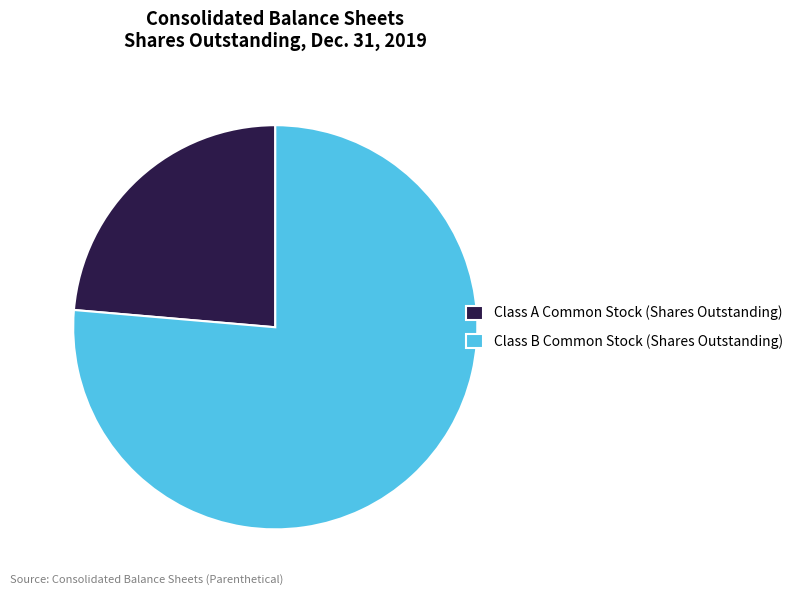

What is the largest slice in the pie chart?

Class B Common Stock (Shares Outstanding)